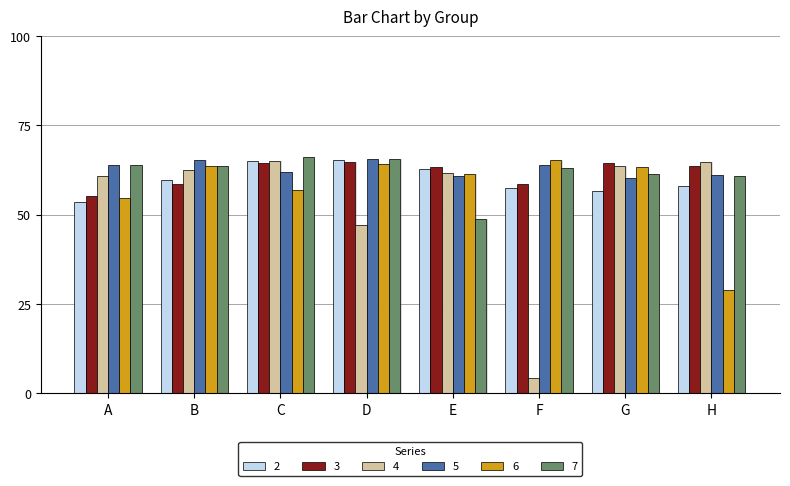

The value of 3 at H is 1.0. True or false?

False